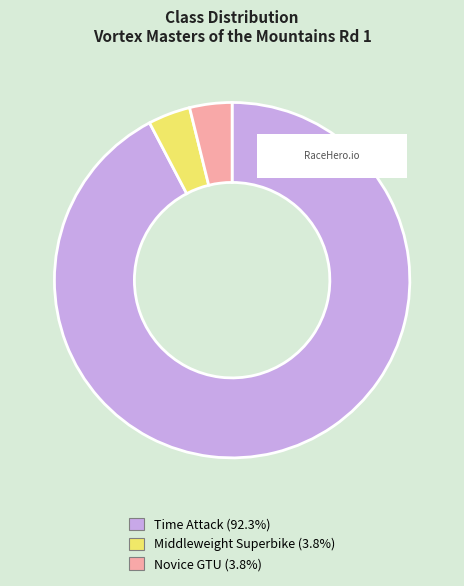

Do Novice GTU and Middleweight Superbike together represent more than half of the pie?

No